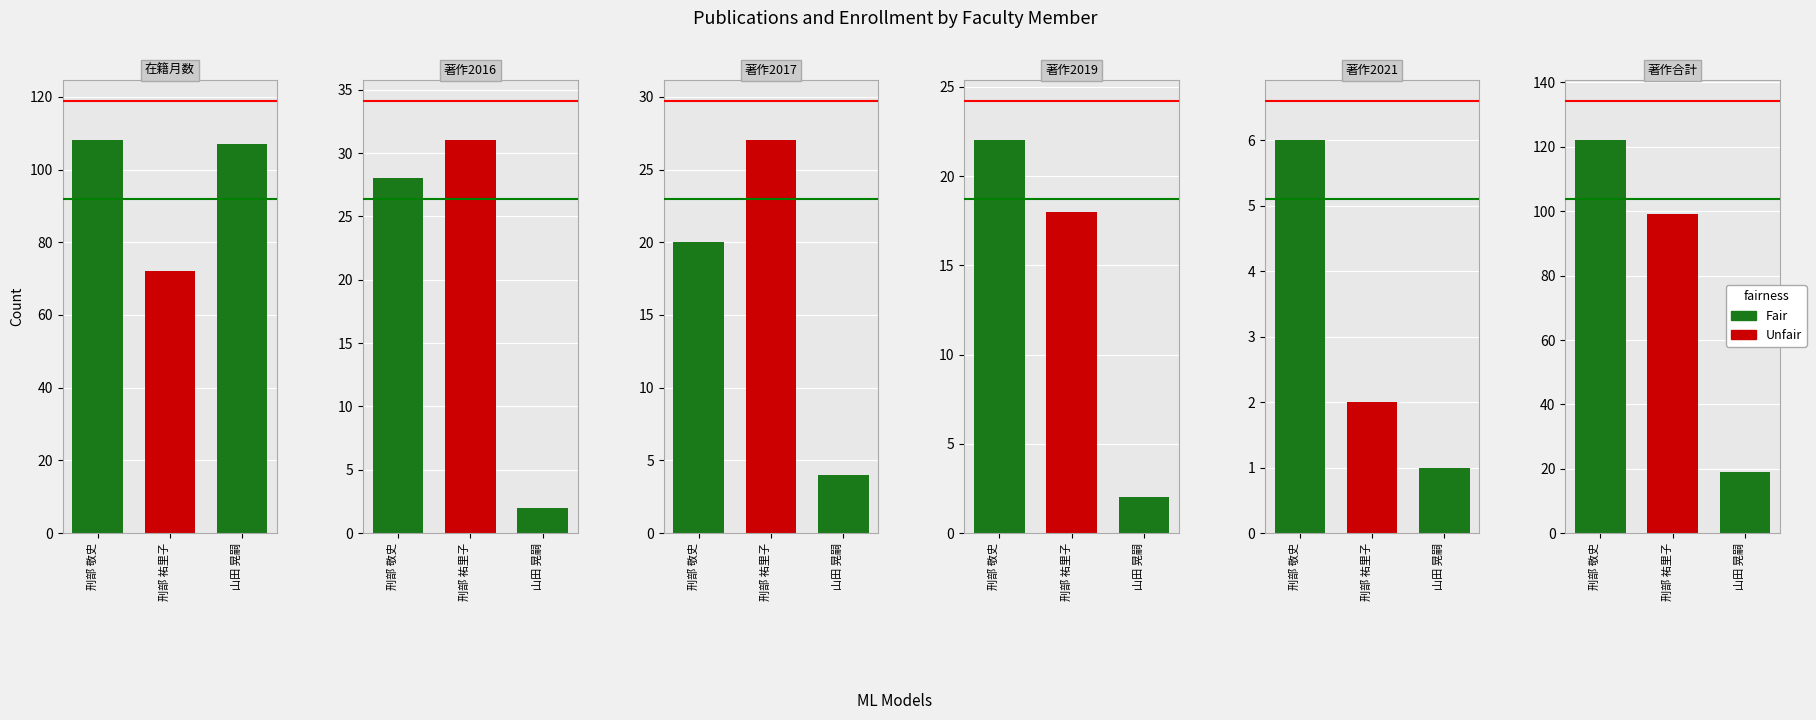

List the labels in order of 在籍月数 value, smallest first.

刑部 祐里子, 山田 晃嗣, 刑部 敬史